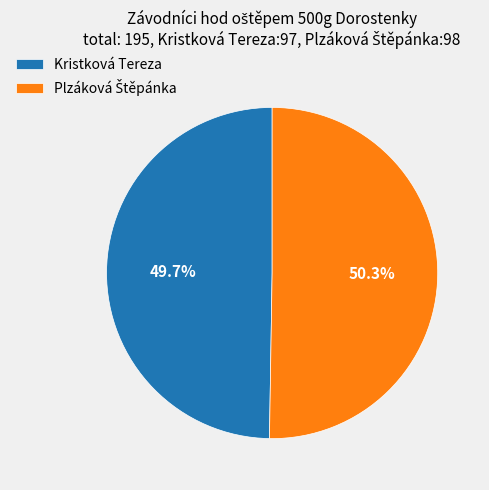

Which slice is the smallest?

Kristková Tereza